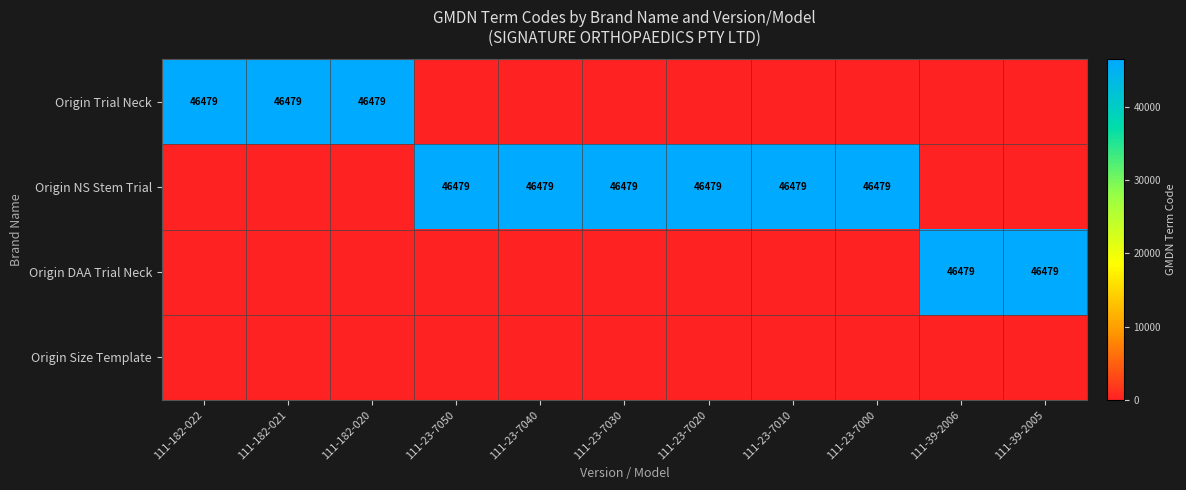

Is it true that Origin NS Stem Trial equals 63265 at 111-23-7030?

False